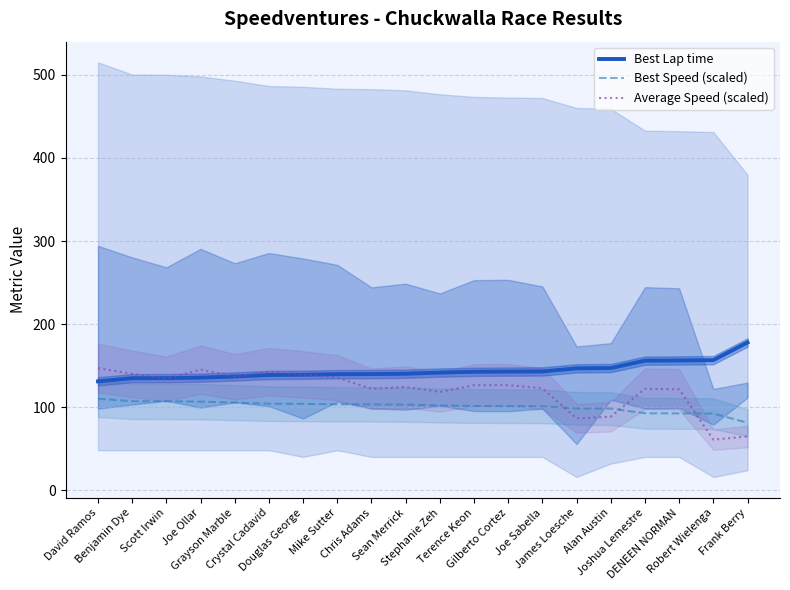

True or false: Best Speed (scaled) and Best Lap time cross at least once.

False